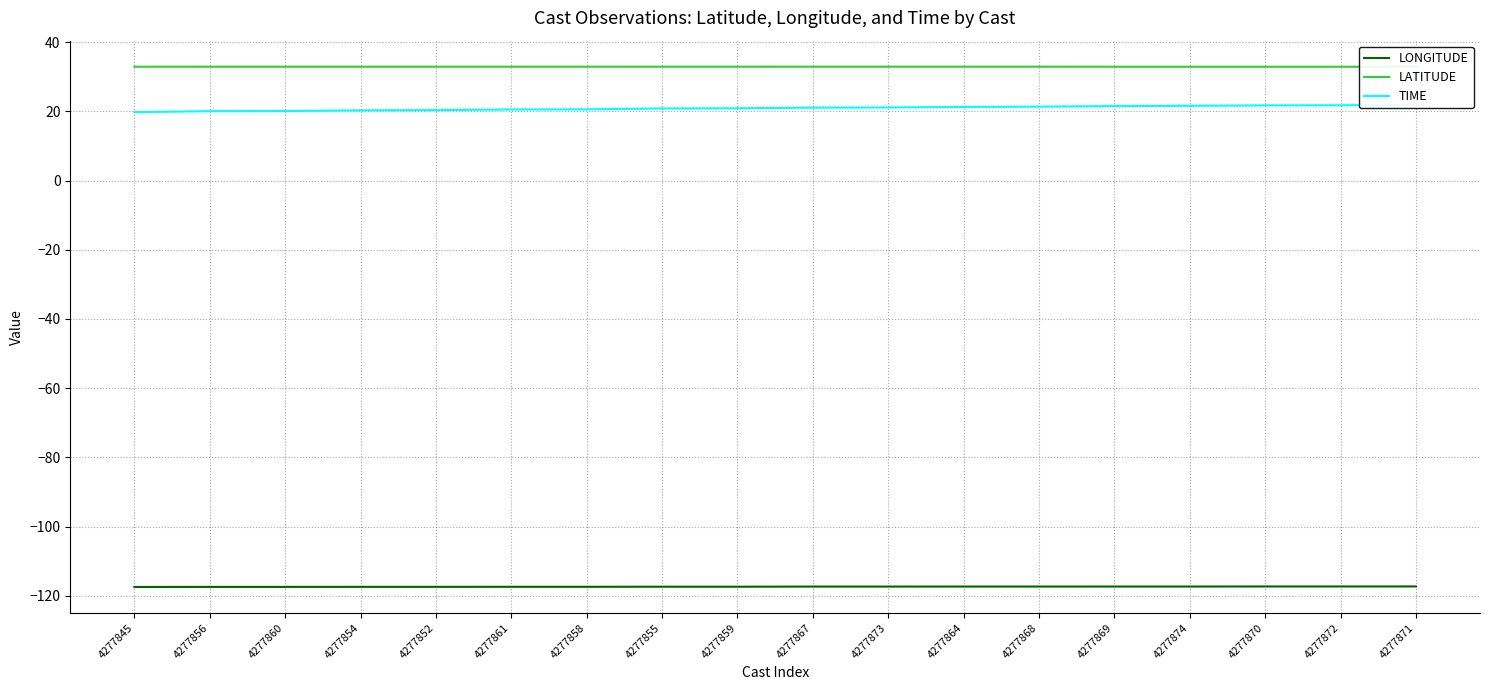

Which series has the largest total across all categories?

LATITUDE